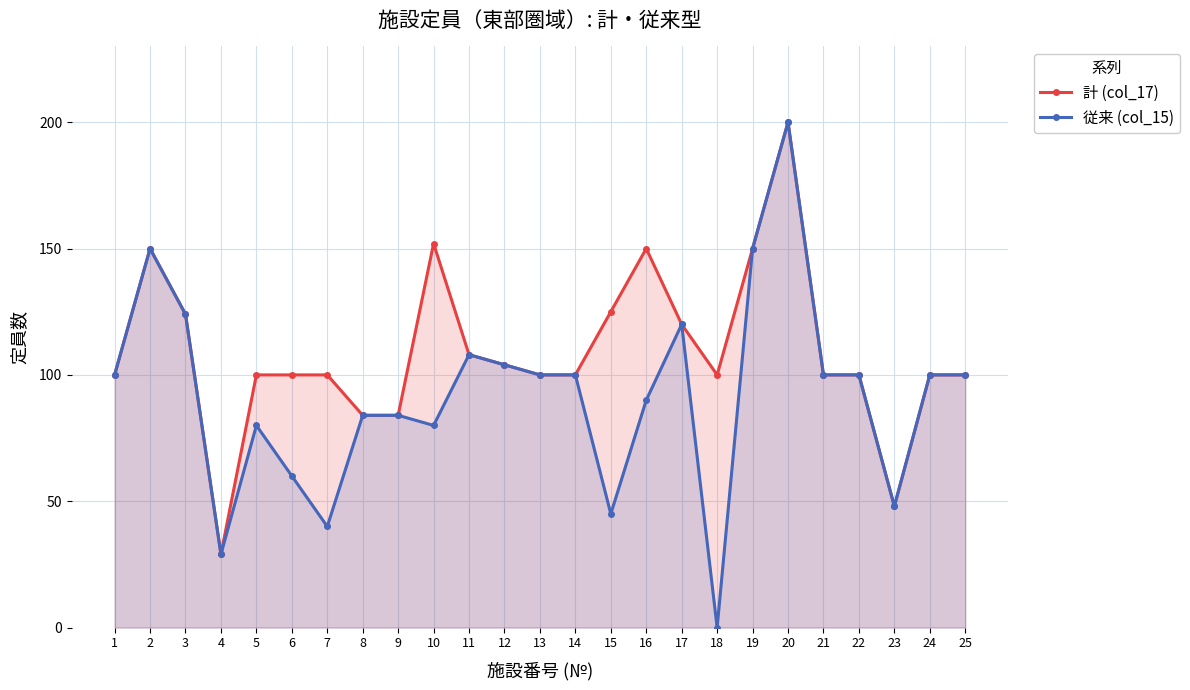

Does the chart have visible grid lines?

Yes